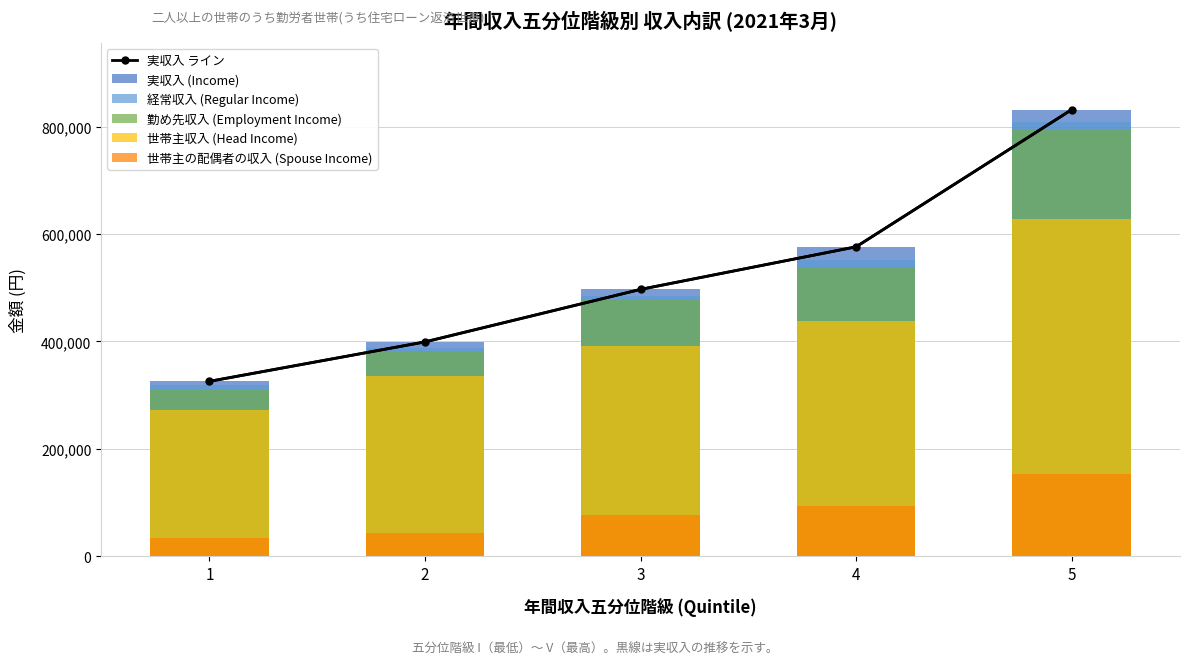

The value of 世帯主収入 (Head Income) at 3 is 391904. True or false?

True